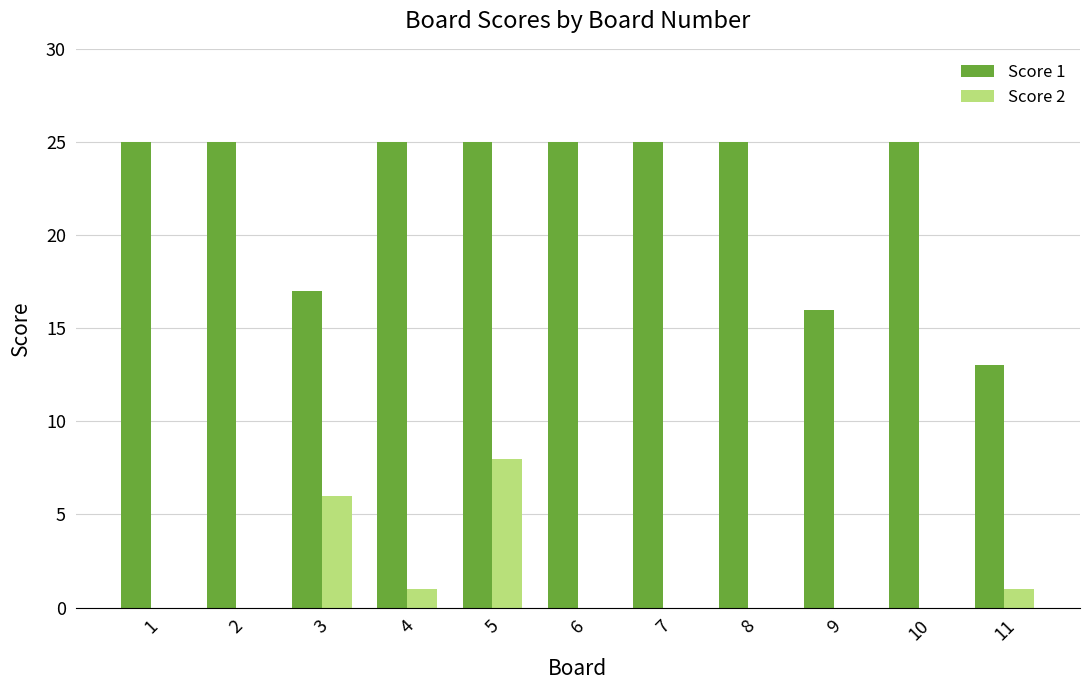

How many groups of bars are there?

11